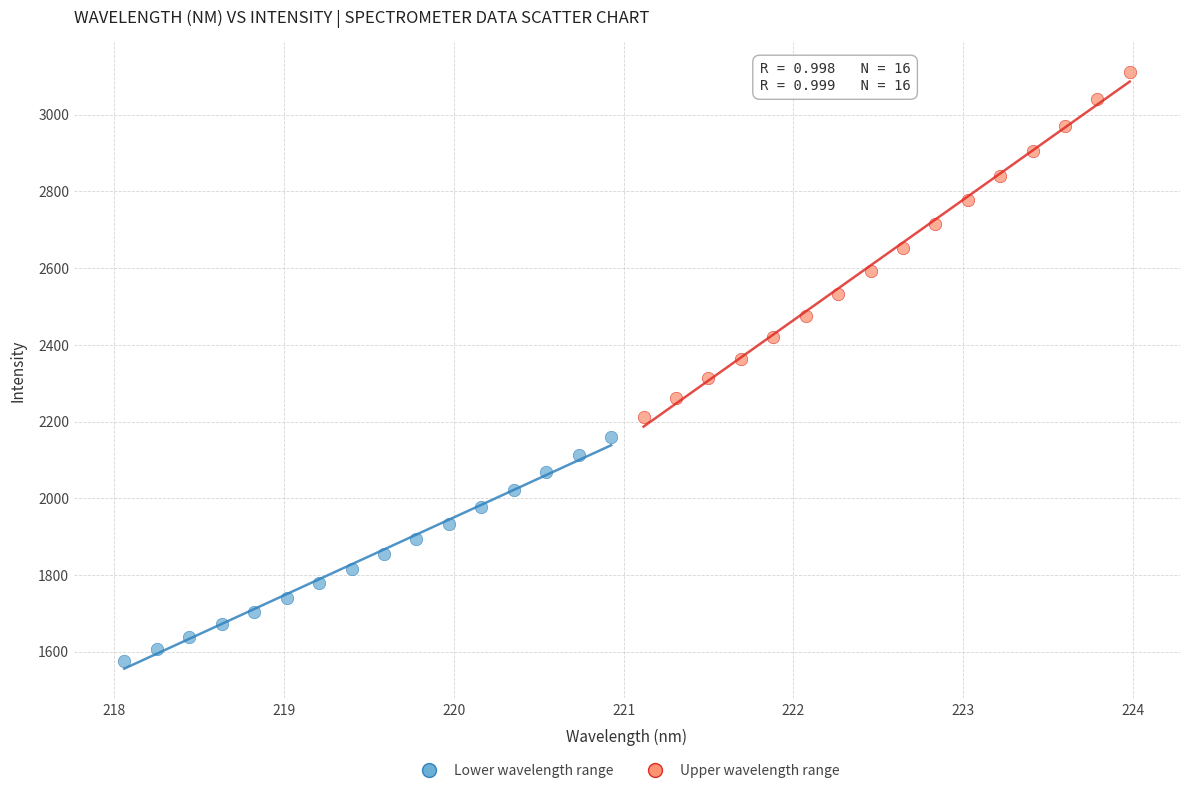

Which series contains the highest Y value?

Upper wavelength range